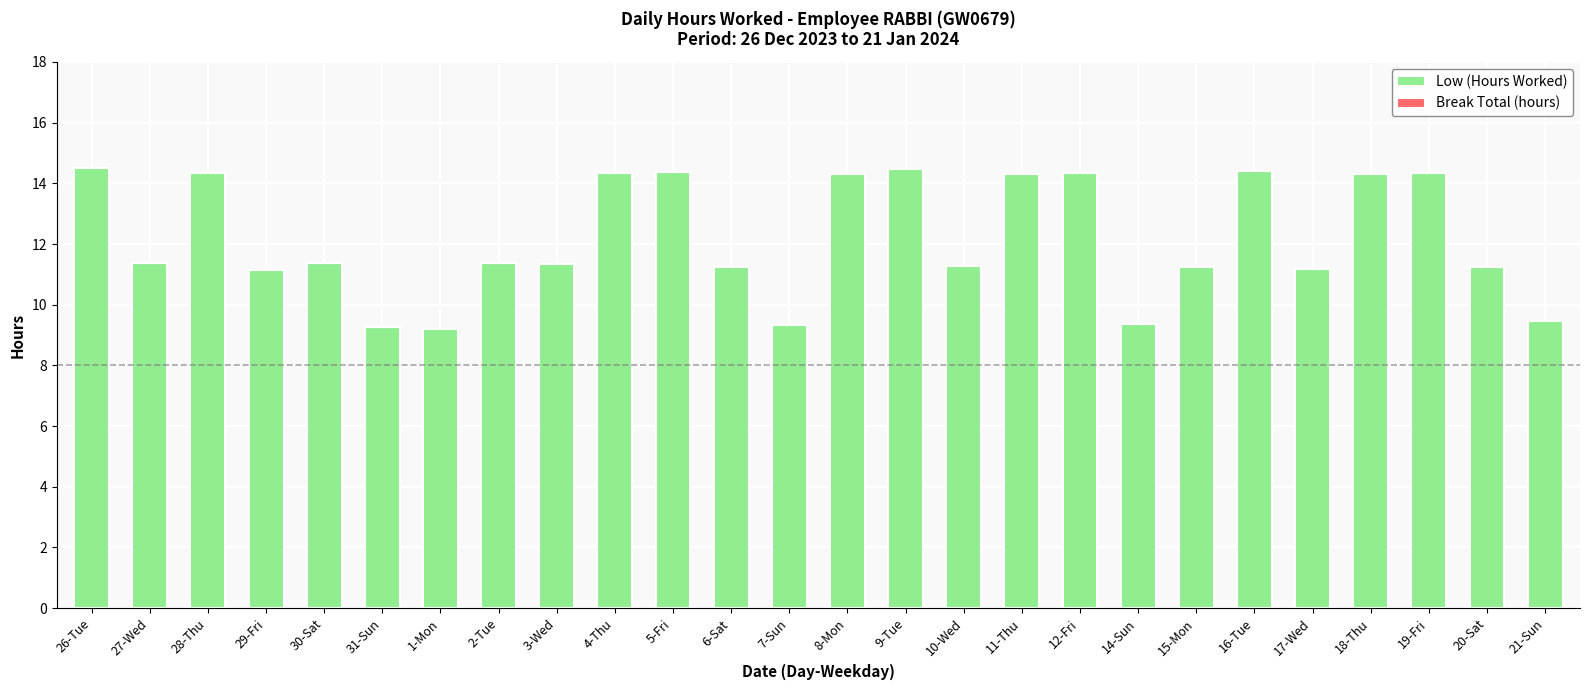

What is the smallest value displayed?

9.2